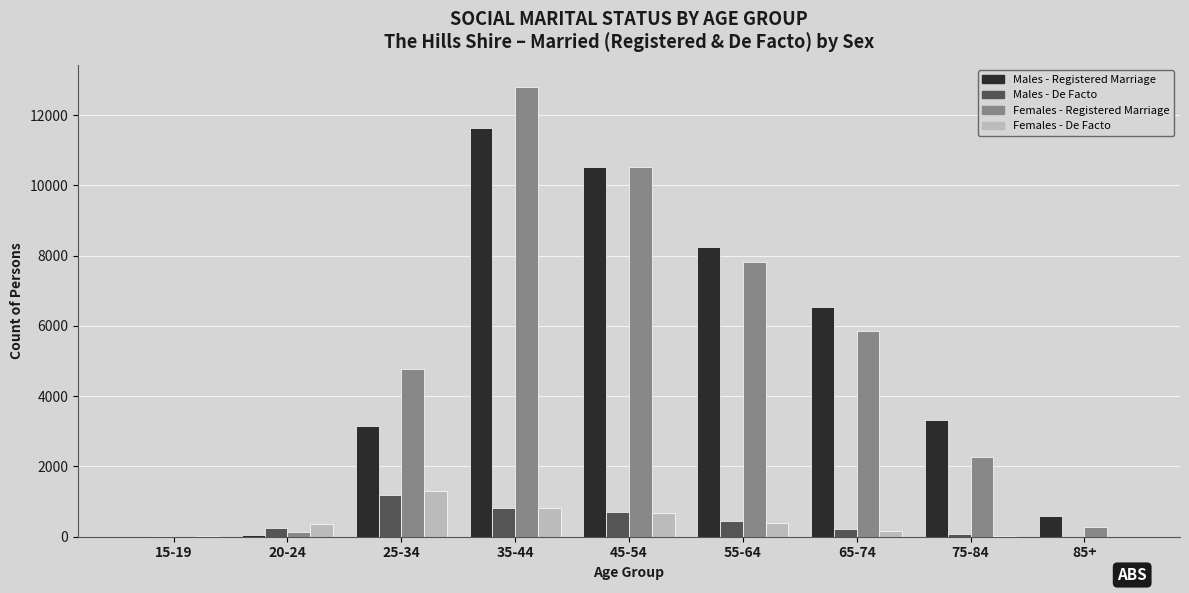

Where is Males - Registered Marriage nearest to the value 5823?

65-74